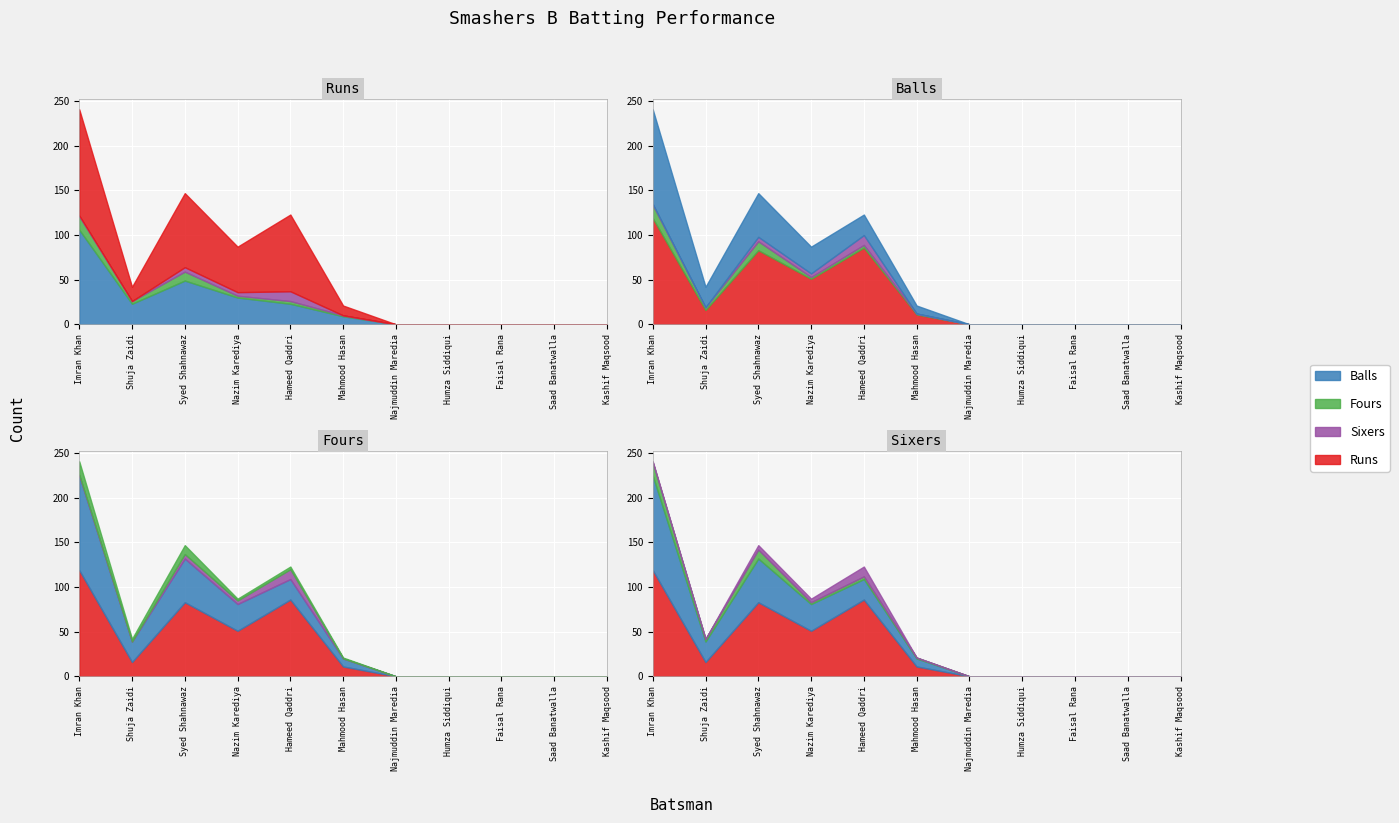

Which category has the lowest value in the Sixers series?

Shuja Zaidi